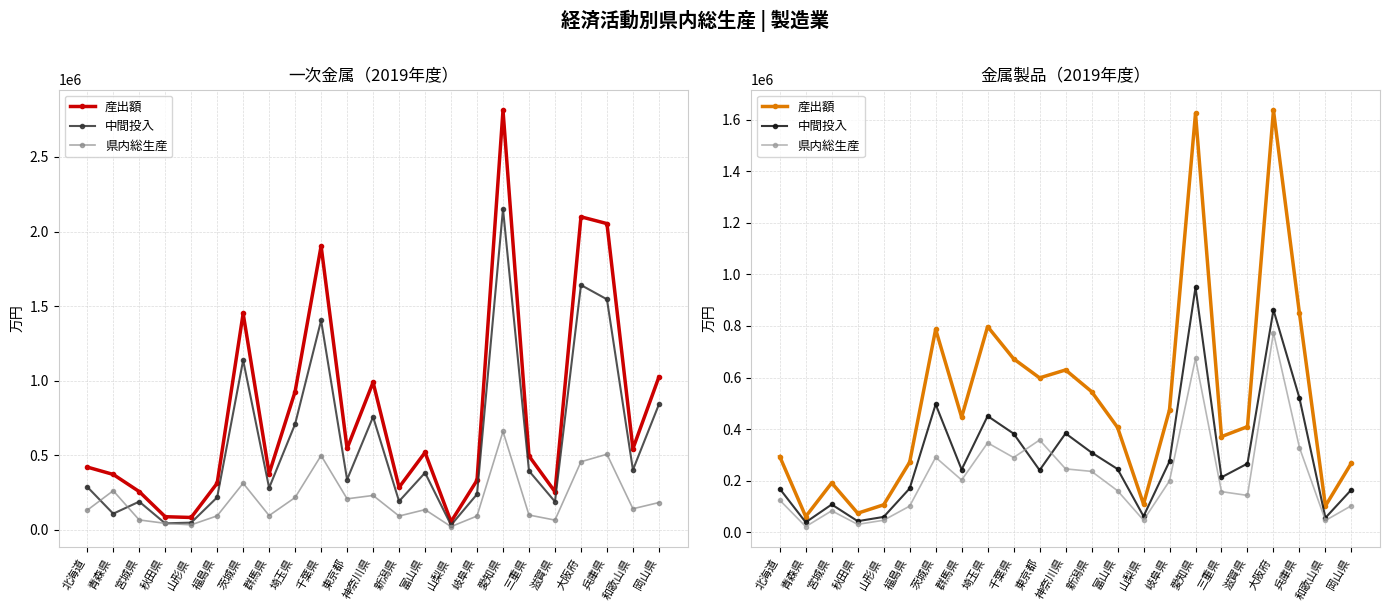

Which has a higher value, 兵庫県 or 滋賀県?

兵庫県